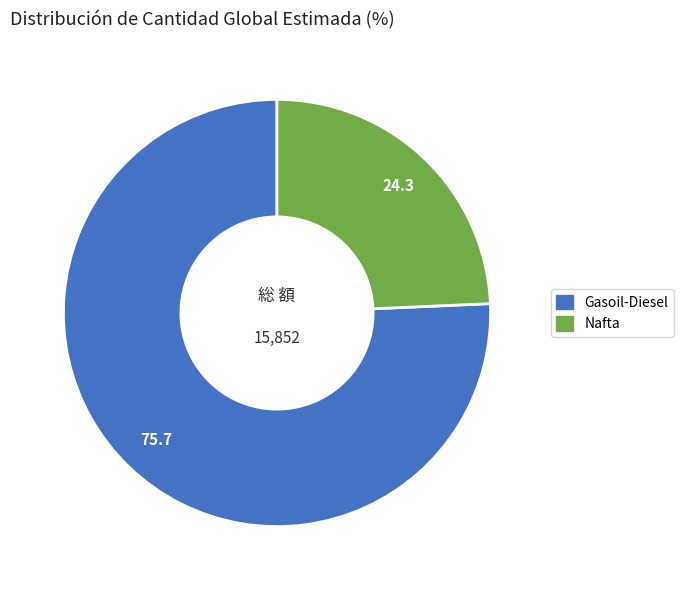

What is the ratio of the value at Gasoil-Diesel to the value at Nafta?

3.1